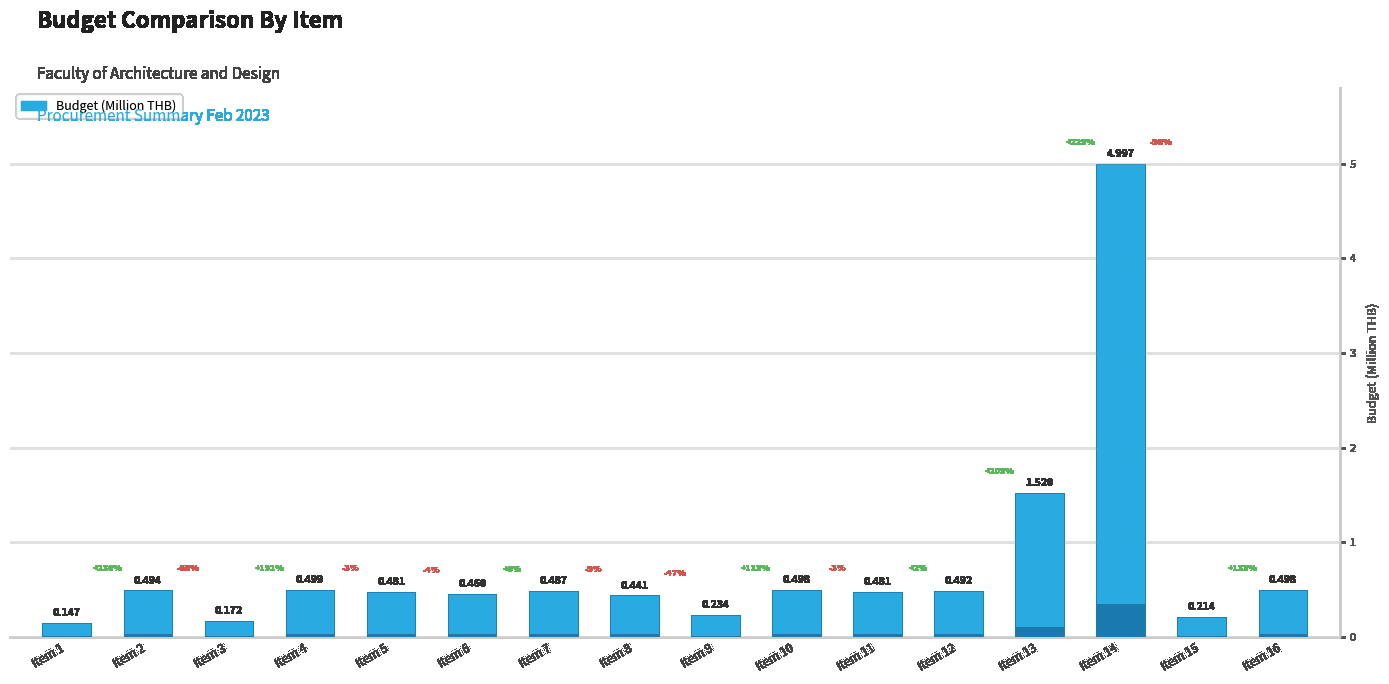

What is the difference between the values at Item 8 and Item 2?

0.1